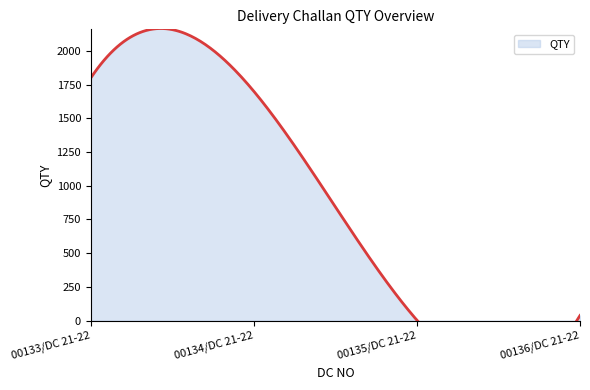

Reading left to right, list all the values displayed in this chart.

1800	1700	3	38